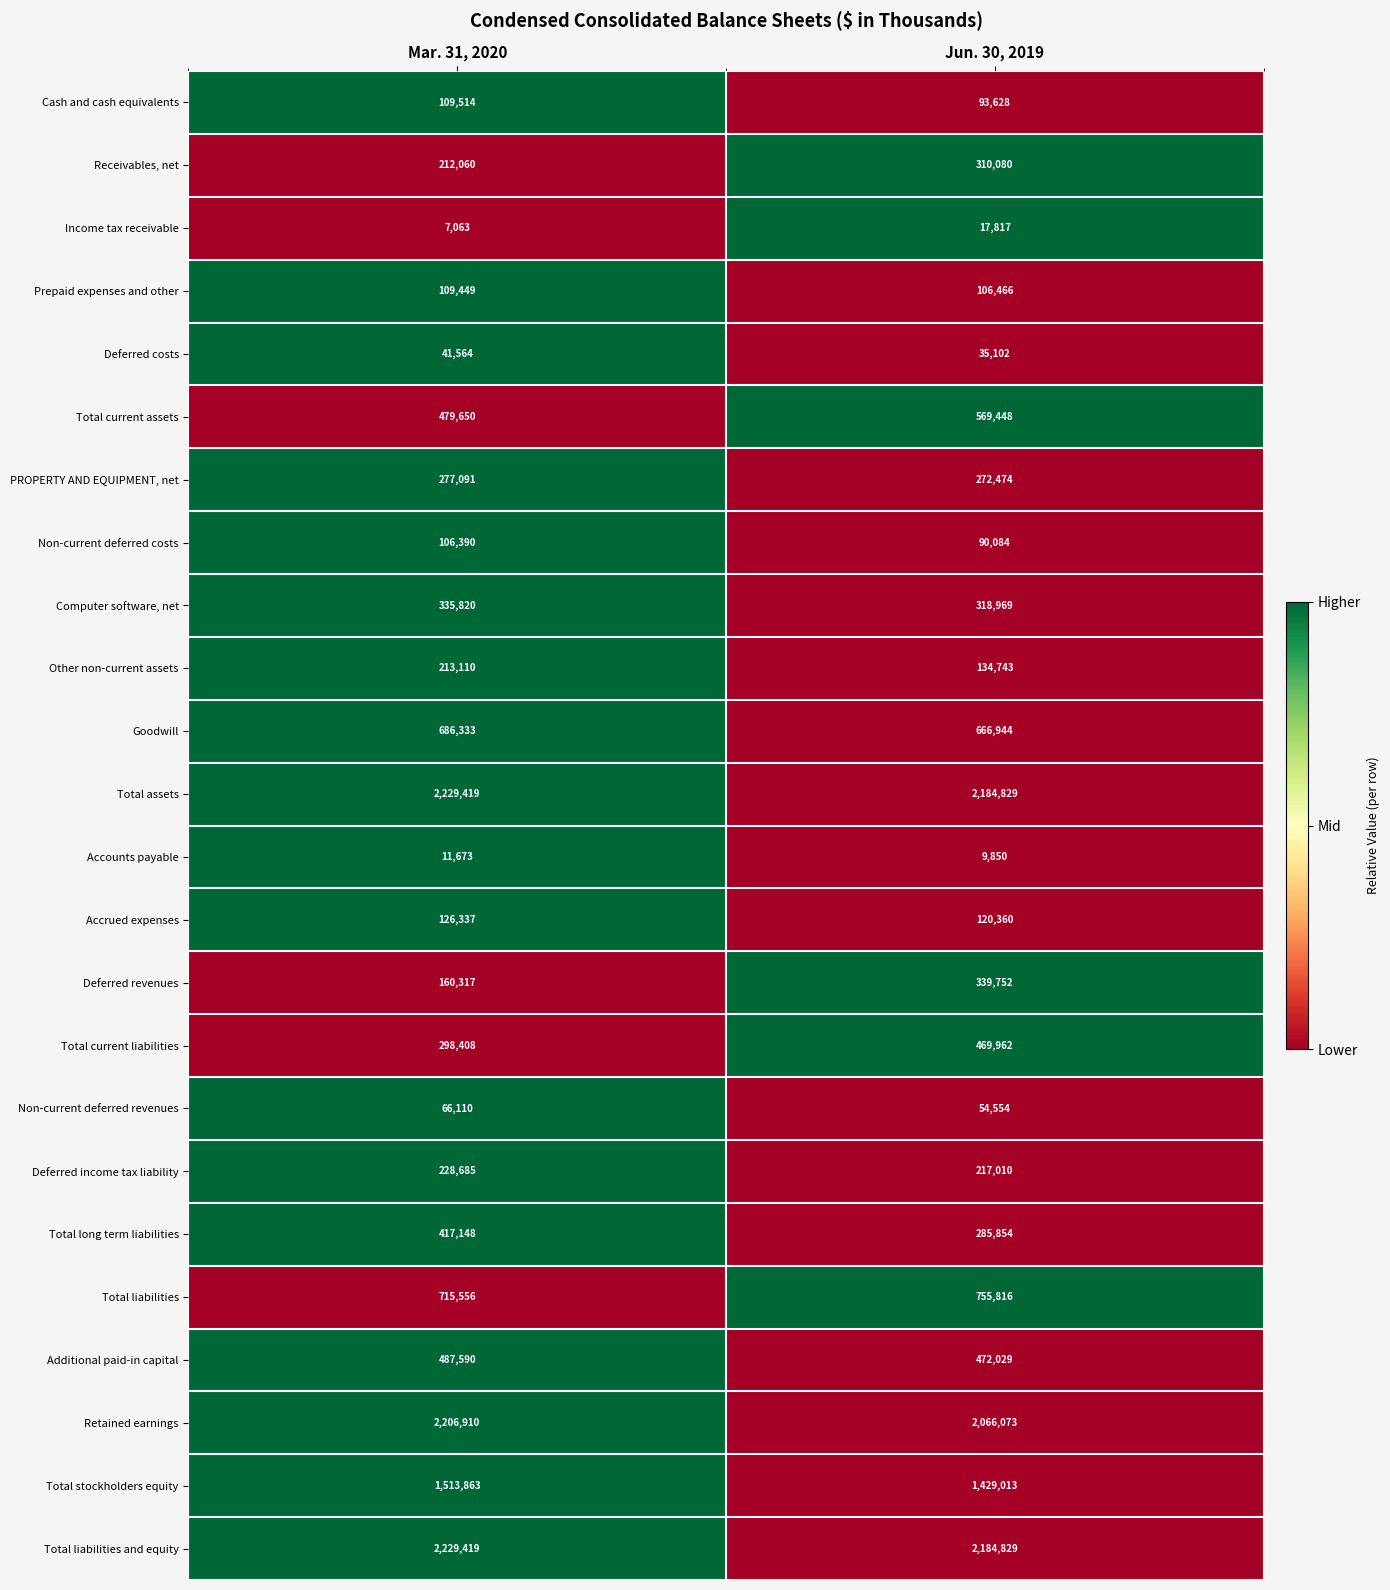

Which series has the widest spread of values?

Deferred revenues